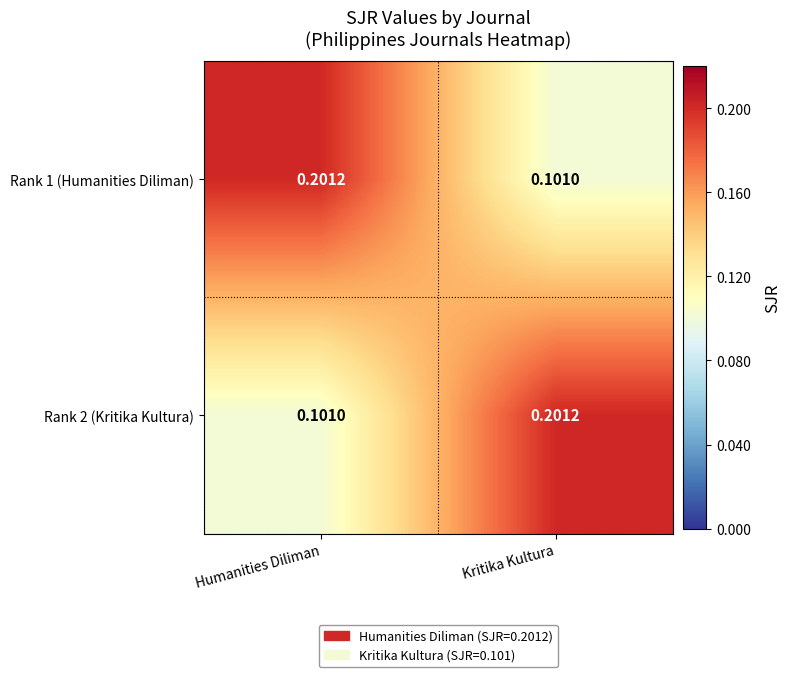

Which category has the lowest value in the Rank 1 (Humanities Diliman) series?

Kritika Kultura